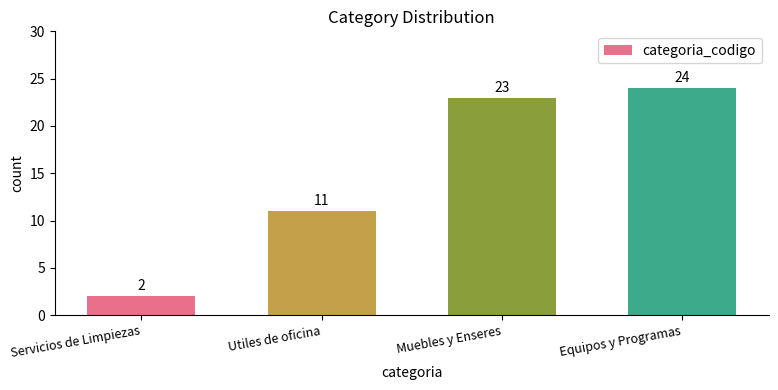

Where is the data nearest to the value 13?

Utiles de oficina